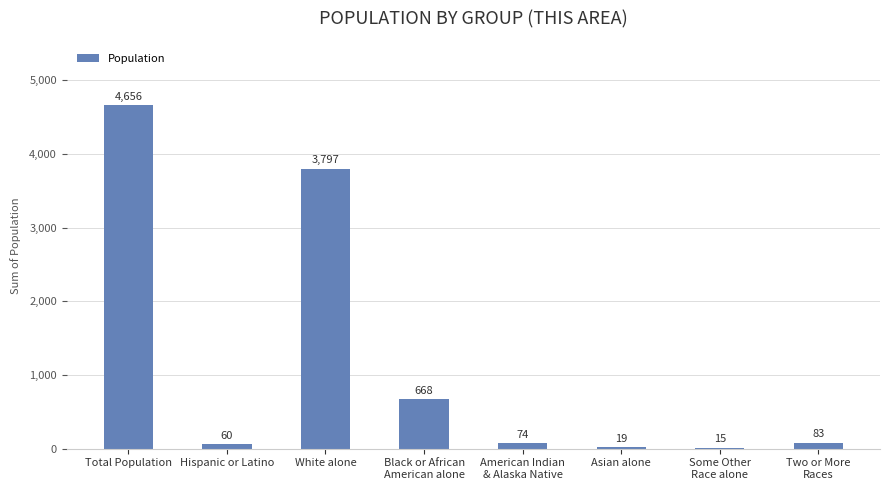

How many distinct data groups are displayed?

1